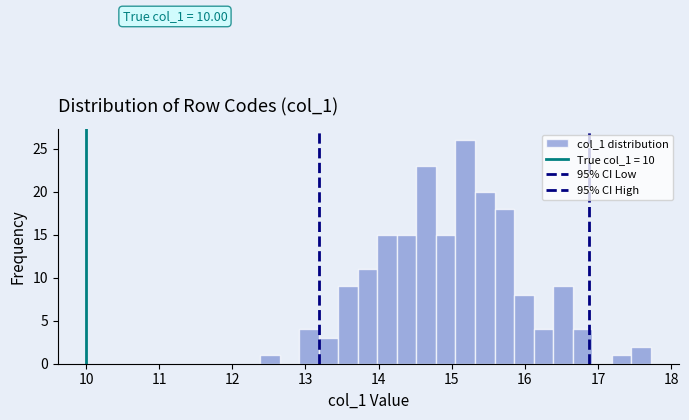

Read against the x-axis, roughly where is the centre of the tallest bar?

15.2